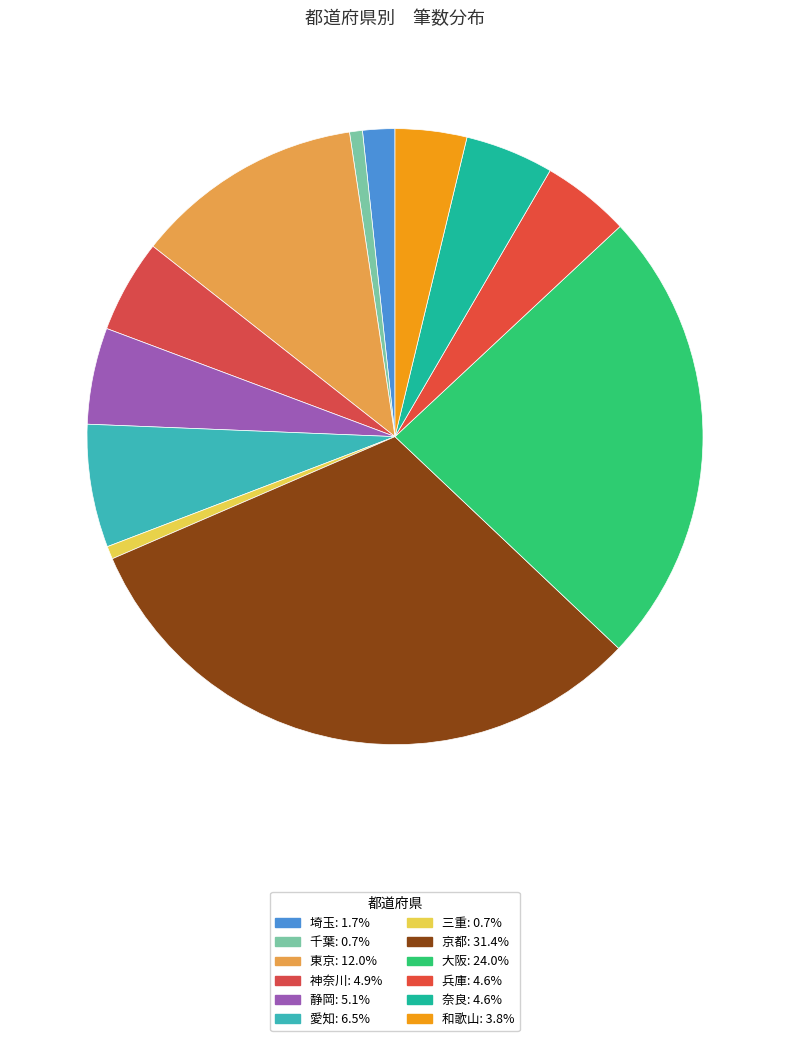

Which category has the biggest portion of the pie?

京都